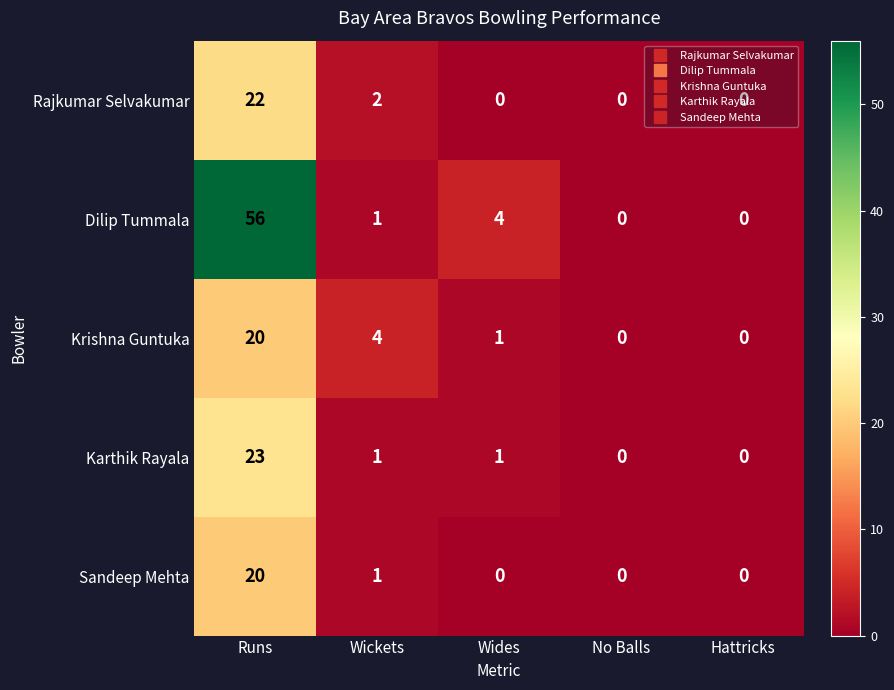

The Sandeep Mehta series shows -14 at No Balls. True or false?

False